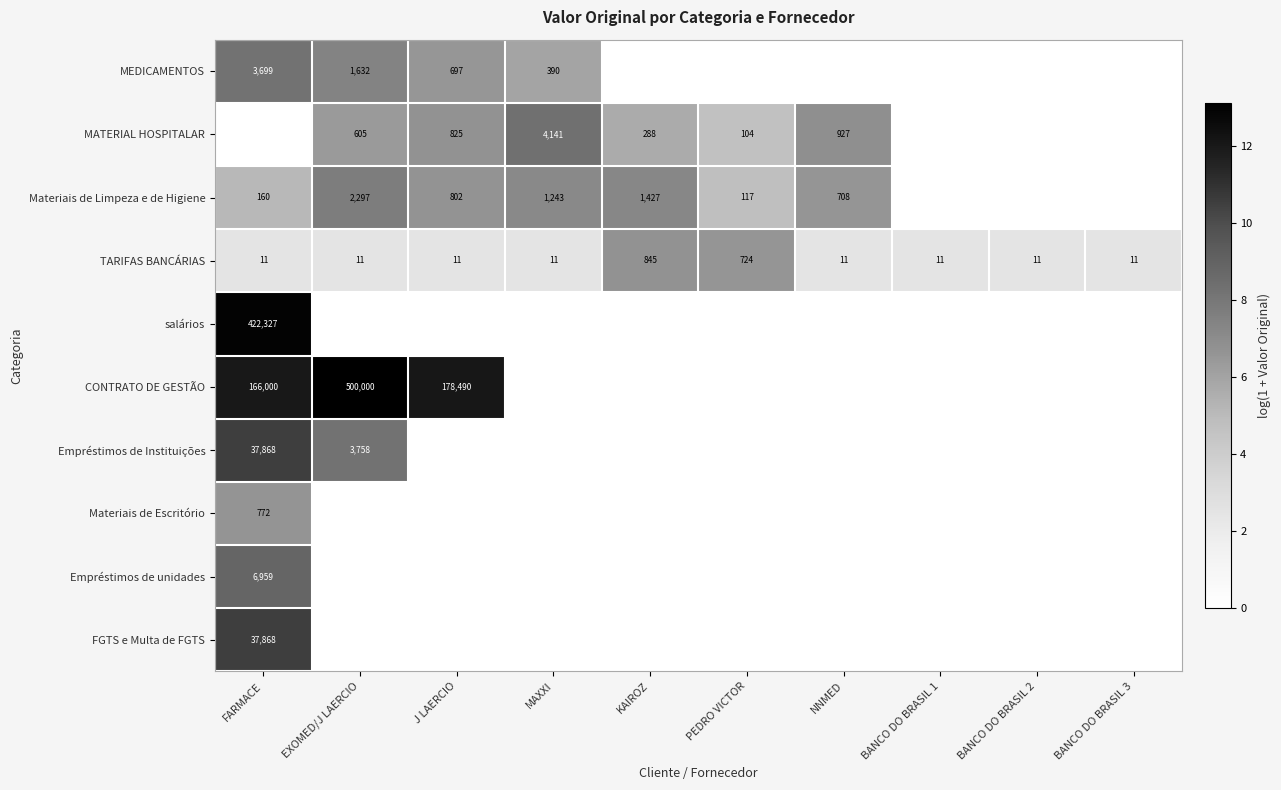

At how many categories does at least one series exceed 12?

3